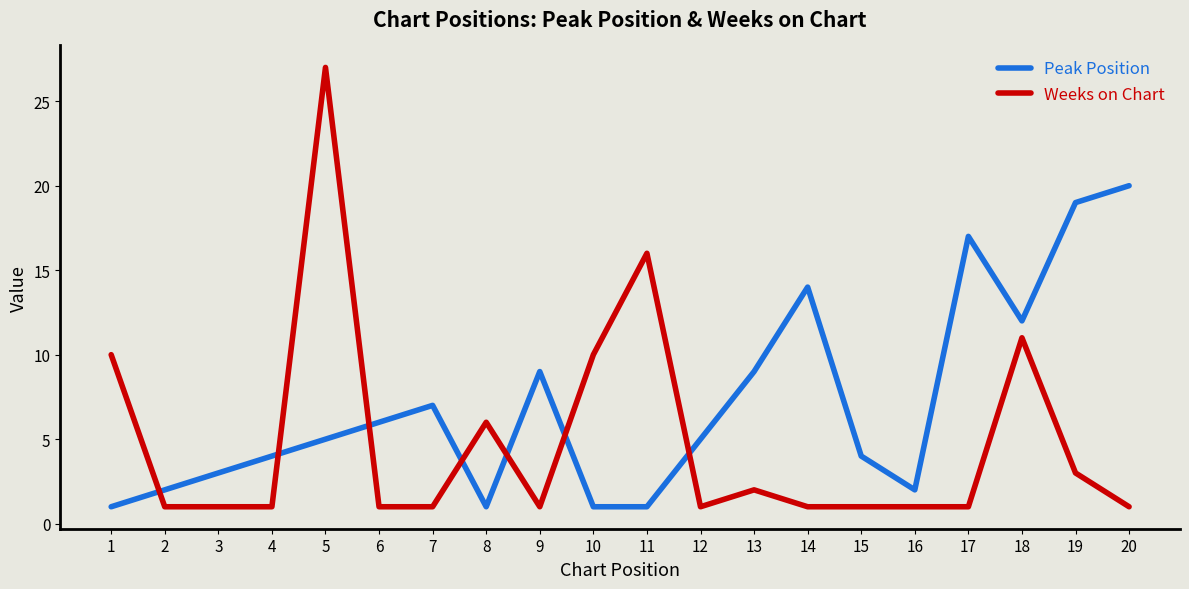

Reading left to right, what are all the values shown in this chart?

Peak Position: 1	2	3	4	5	6	7	1	9	1	1	5	9	14	4	2	17	12	19	20
Weeks on Chart: 10	1	1	1	27	1	1	6	1	10	16	1	2	1	1	1	1	11	3	1